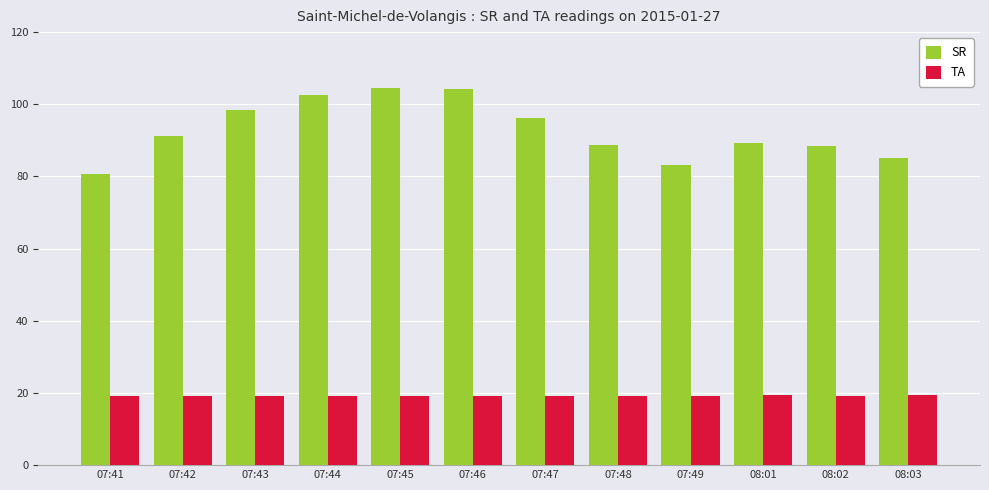

What value does the TA series have at 07:42?

19.2